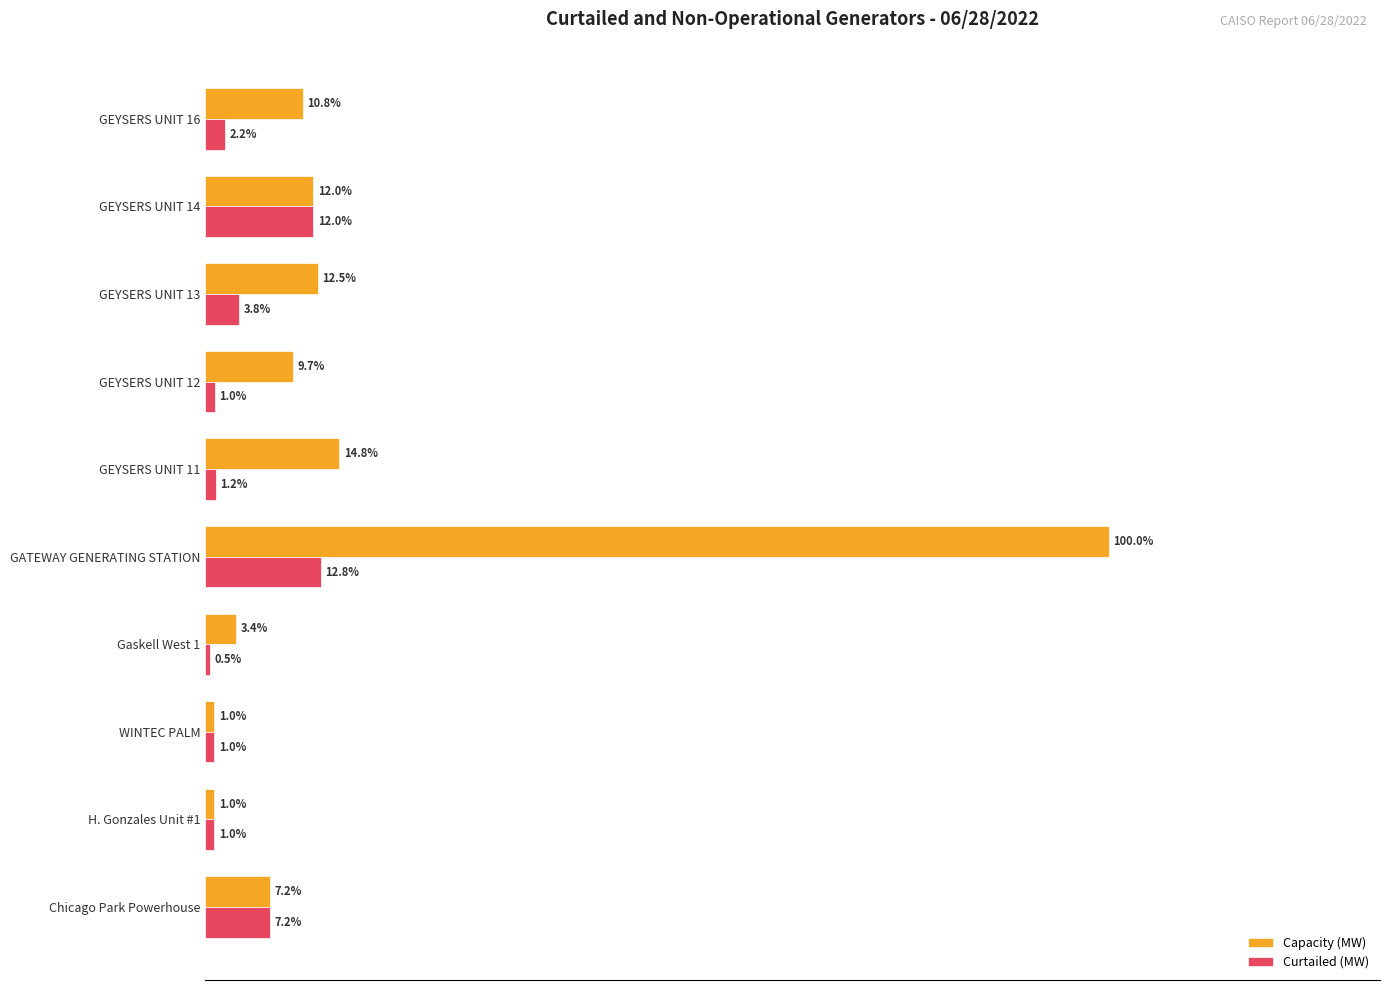

Which series has the largest range (max minus min)?

Capacity (MW)